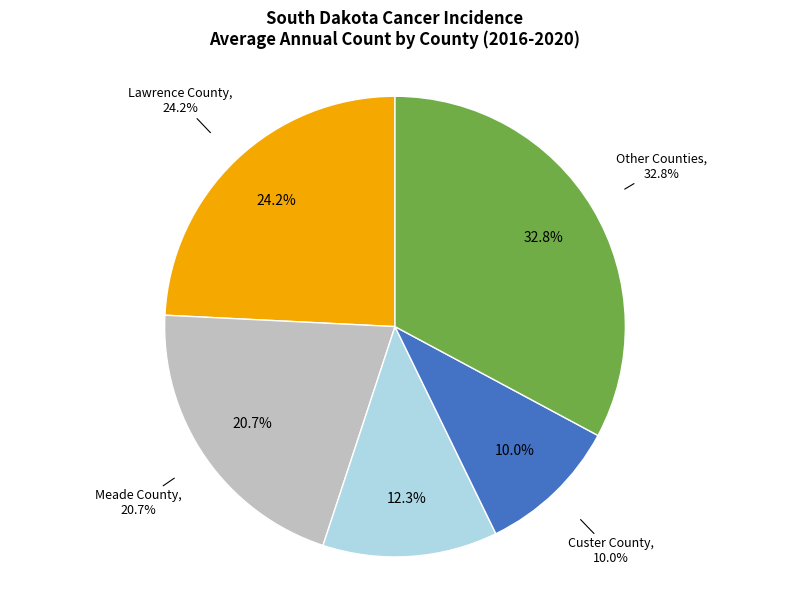

To the nearest percent, what is the difference between the largest and smallest slice percentages?

23%